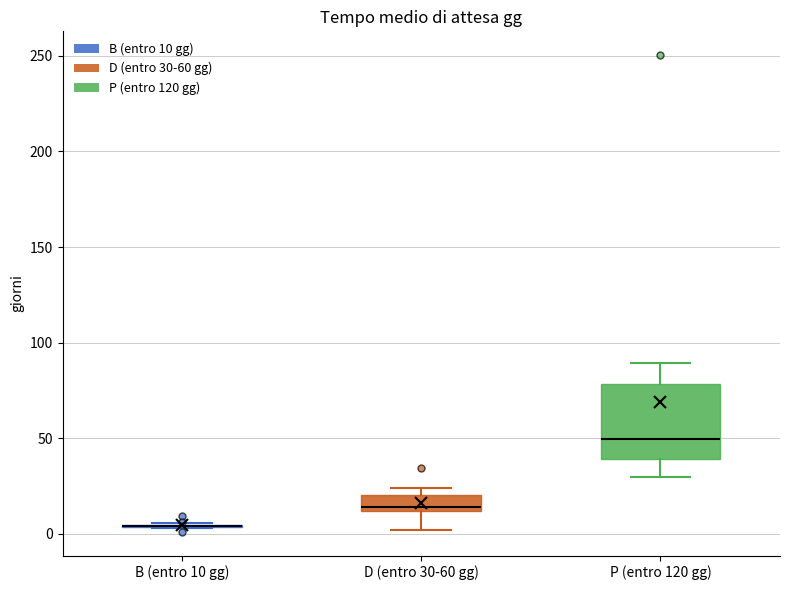

Which box is the tallest, from its lower edge to its upper edge?

P (entro 120 gg)